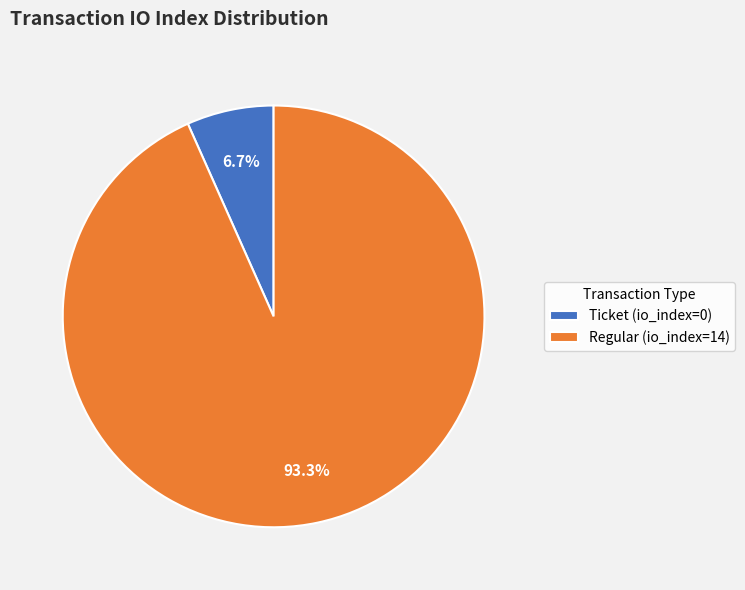

To the nearest percent, what portion does Regular (io_index=14) represent?

93%